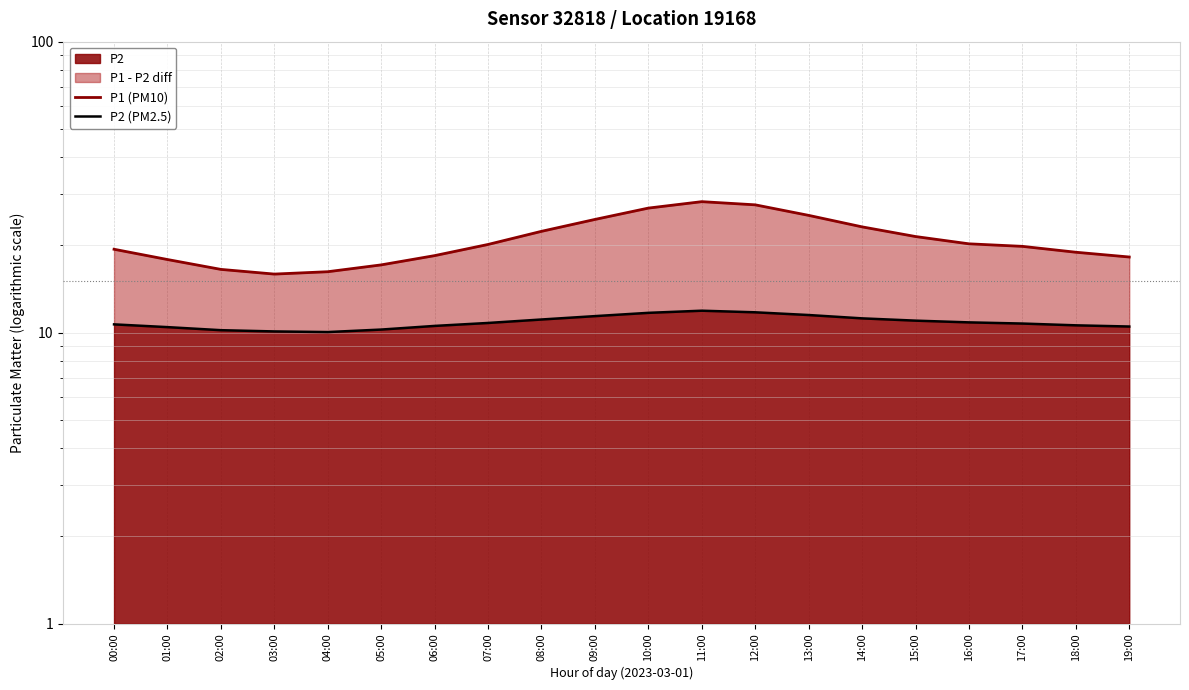

What is the sum of all P1 (PM10) values?

417.6